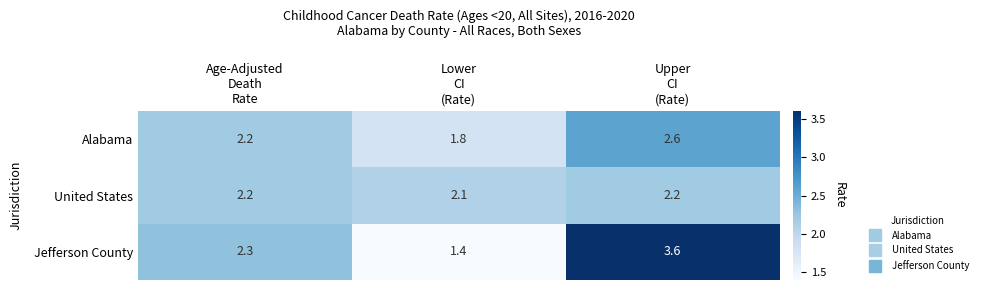

What is the greatest value displayed?

3.6